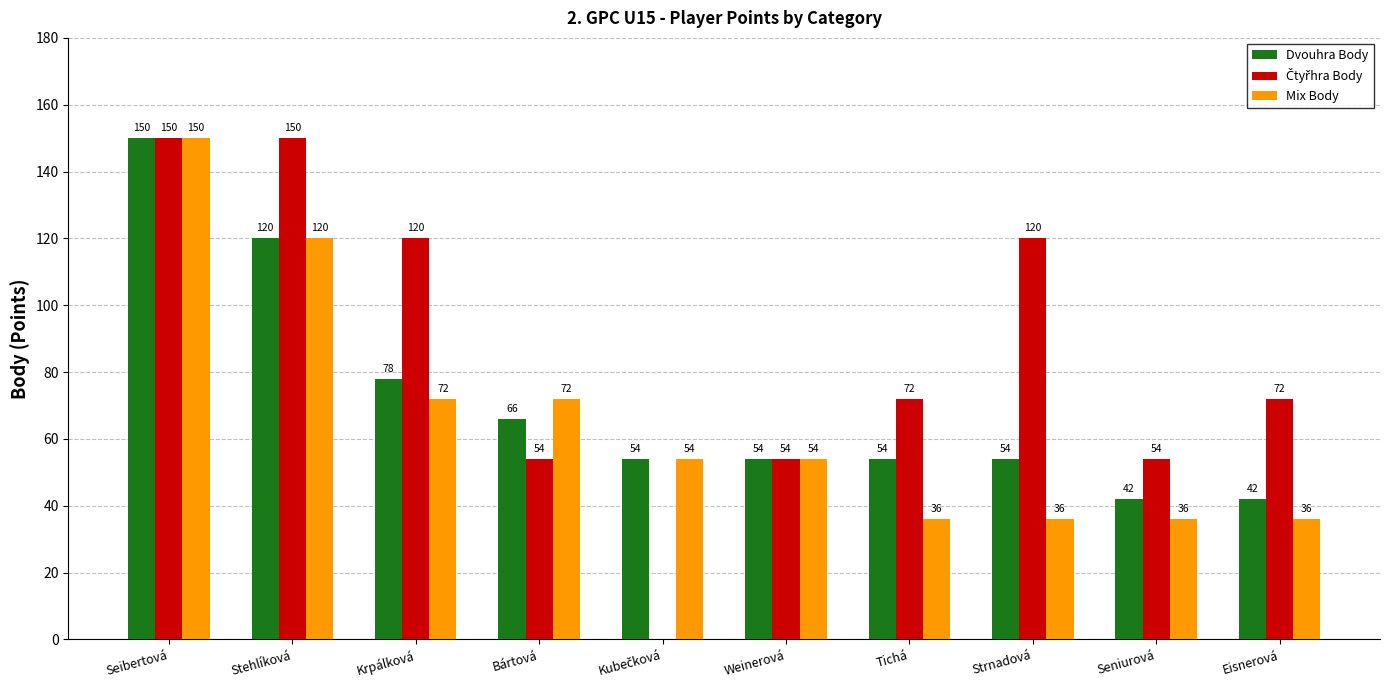

What is the total value across all series at Seibertová?

450